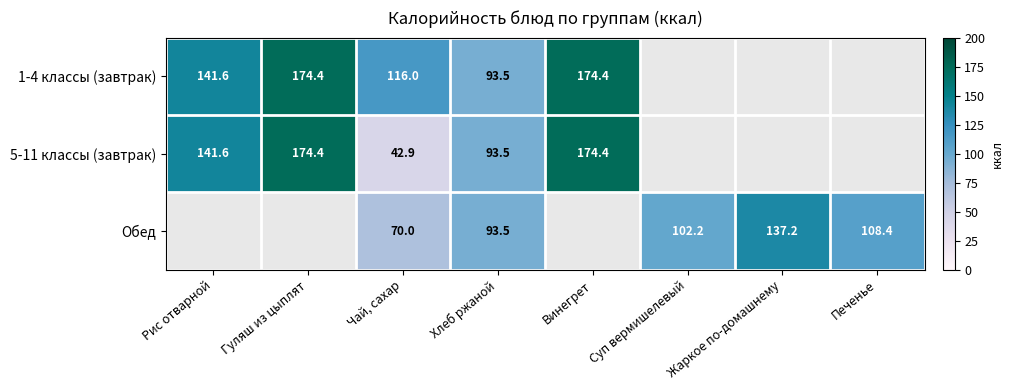

What is the difference between the Обед values at Жаркое по-домашнему and Чай, сахар?

67.2